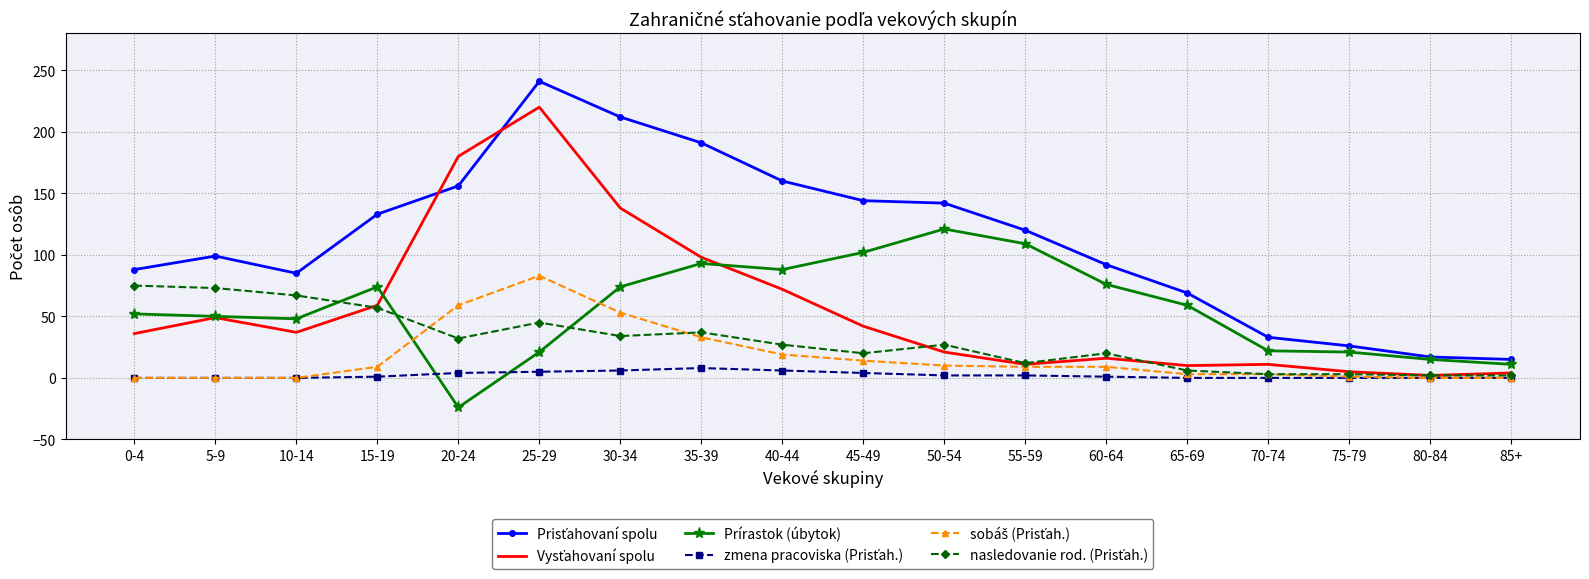

Which category has the highest value across all series?

25-29